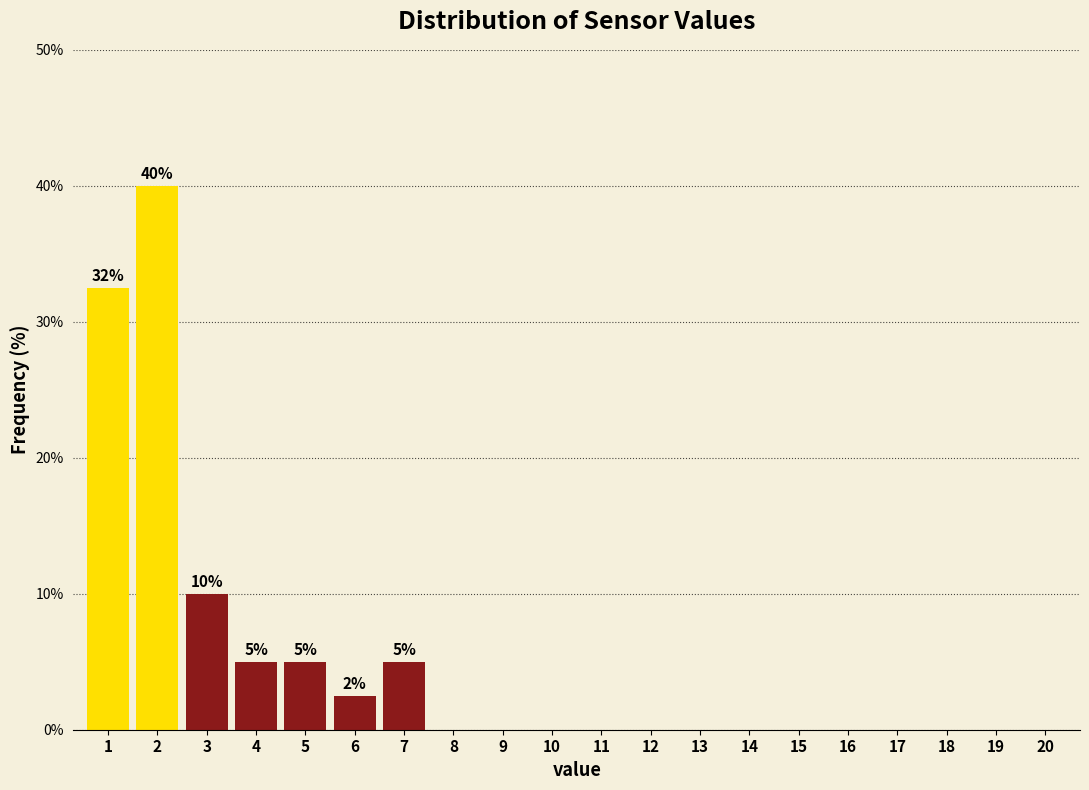

Reading left to right, what are all the values shown in this chart?

1=32.5	2=40.0	3=10.0	4=5.0	5=5.0	6=2.5	7=5.0	8=0.0	9=0.0	10=0.0	11=0.0	12=0.0	13=0.0	14=0.0	15=0.0	16=0.0	17=0.0	18=0.0	19=0.0	20=0.0